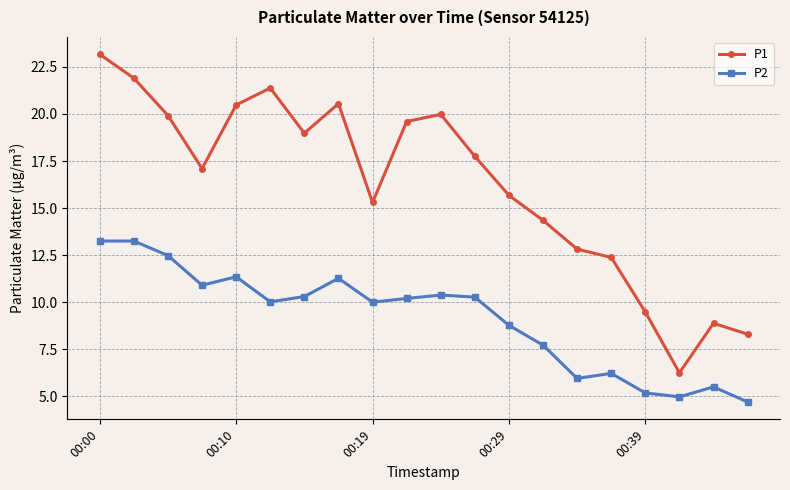

List the series in order of their peak value, highest first.

P1, P2